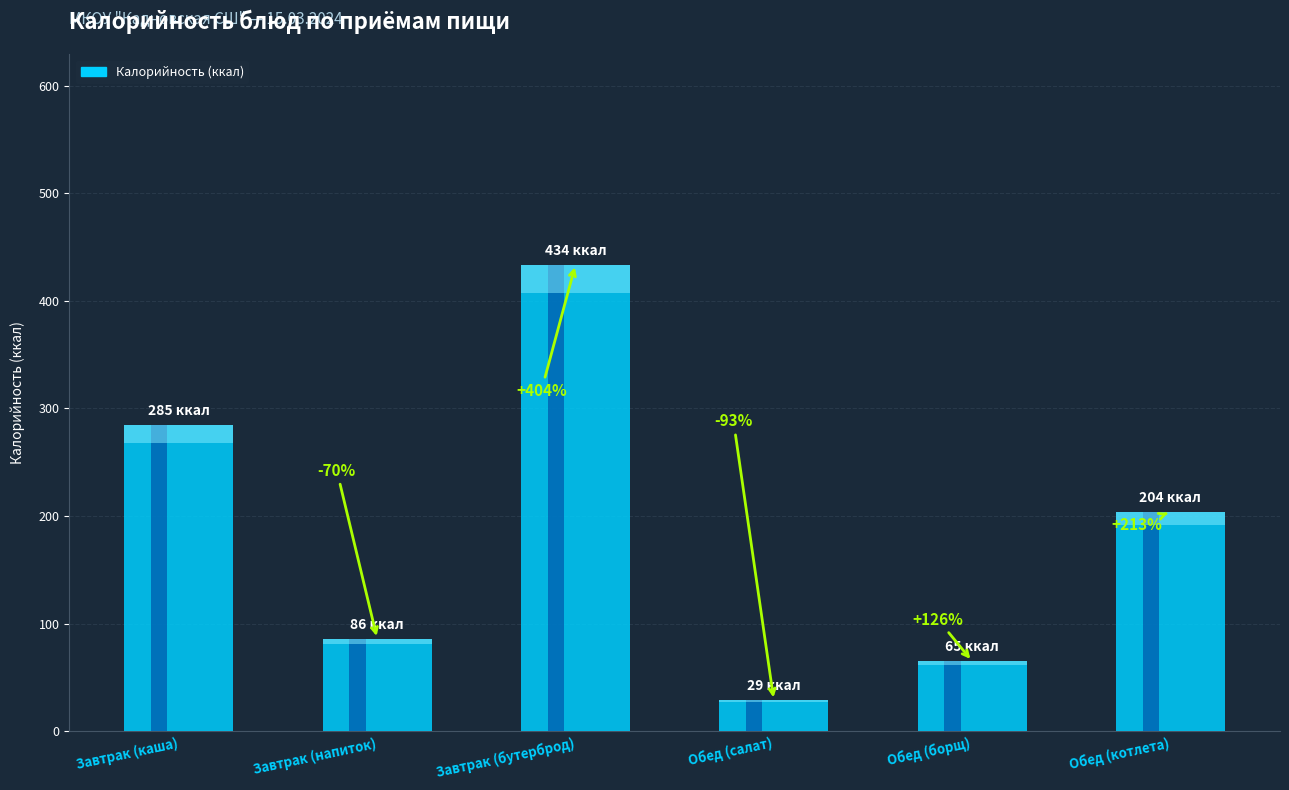

What is the value of the 3rd bar from the left?

433.8